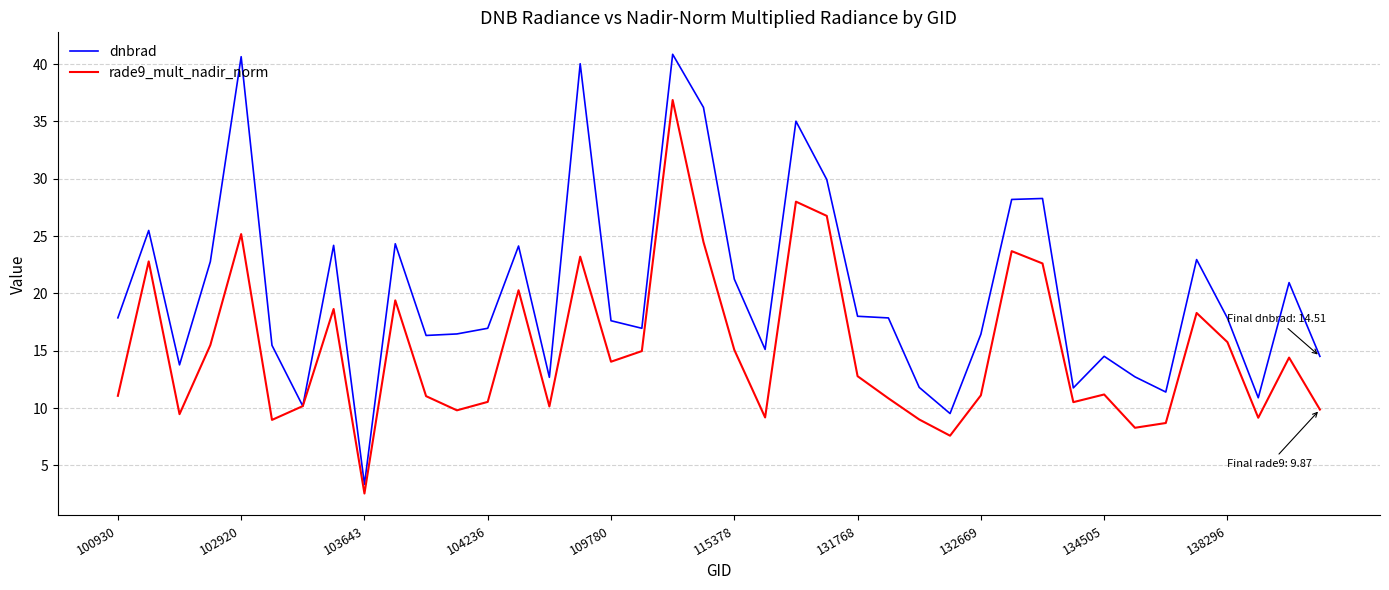

Which series has the largest range (max minus min)?

dnbrad